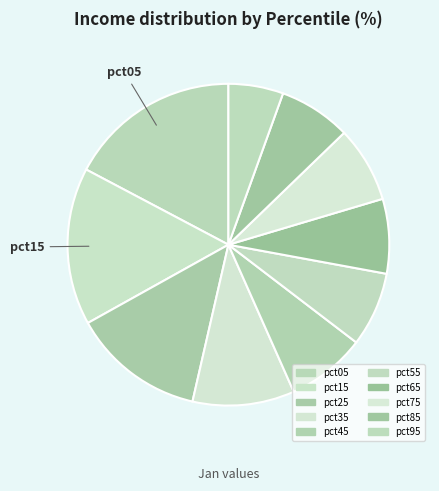

What is the smallest slice in the pie chart?

pct95